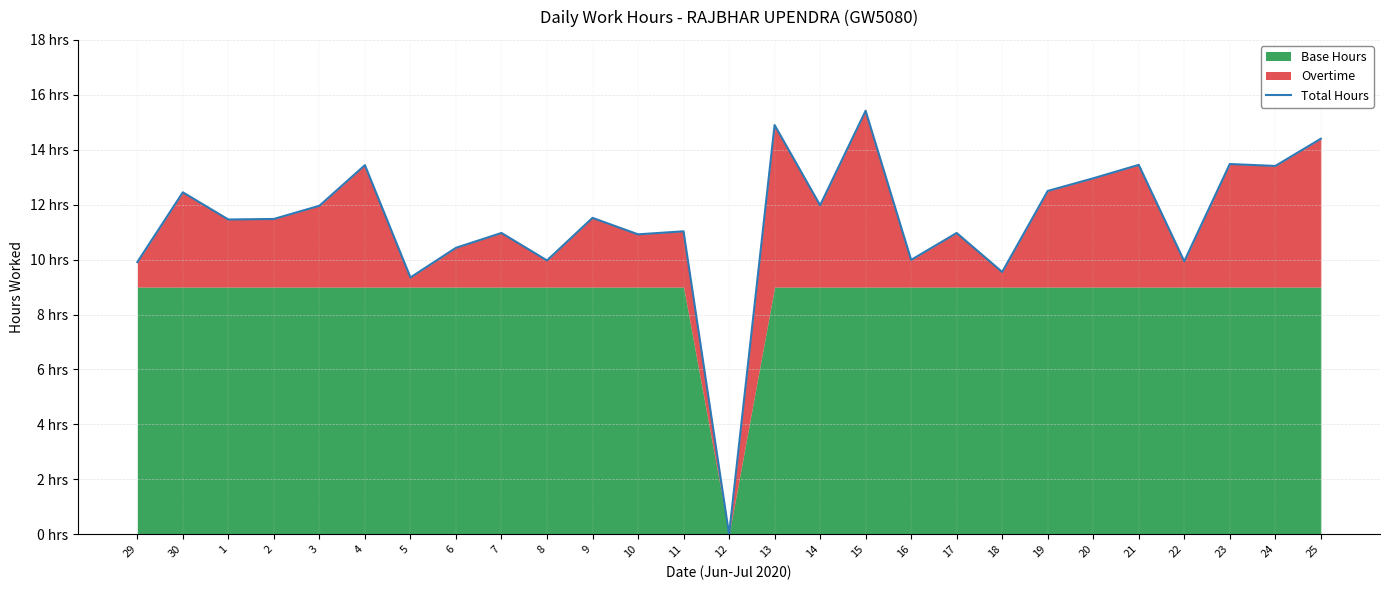

Reading right to left, extract all data points from this chart.

14.4	13.4	13.5	9.9	13.4	13.0	12.5	9.6	11.0	10.0	15.4	12.0	14.9	0.0	11.0	10.9	11.5	10.0	11.0	10.4	9.3	13.4	12.0	11.5	11.5	12.4	9.9